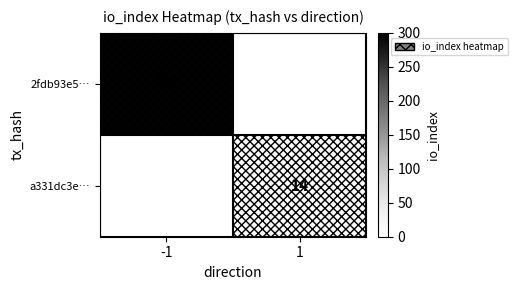

Is the value of 2fdb93e5… at -1 greater than the value of a331dc3e… at 1?

Yes